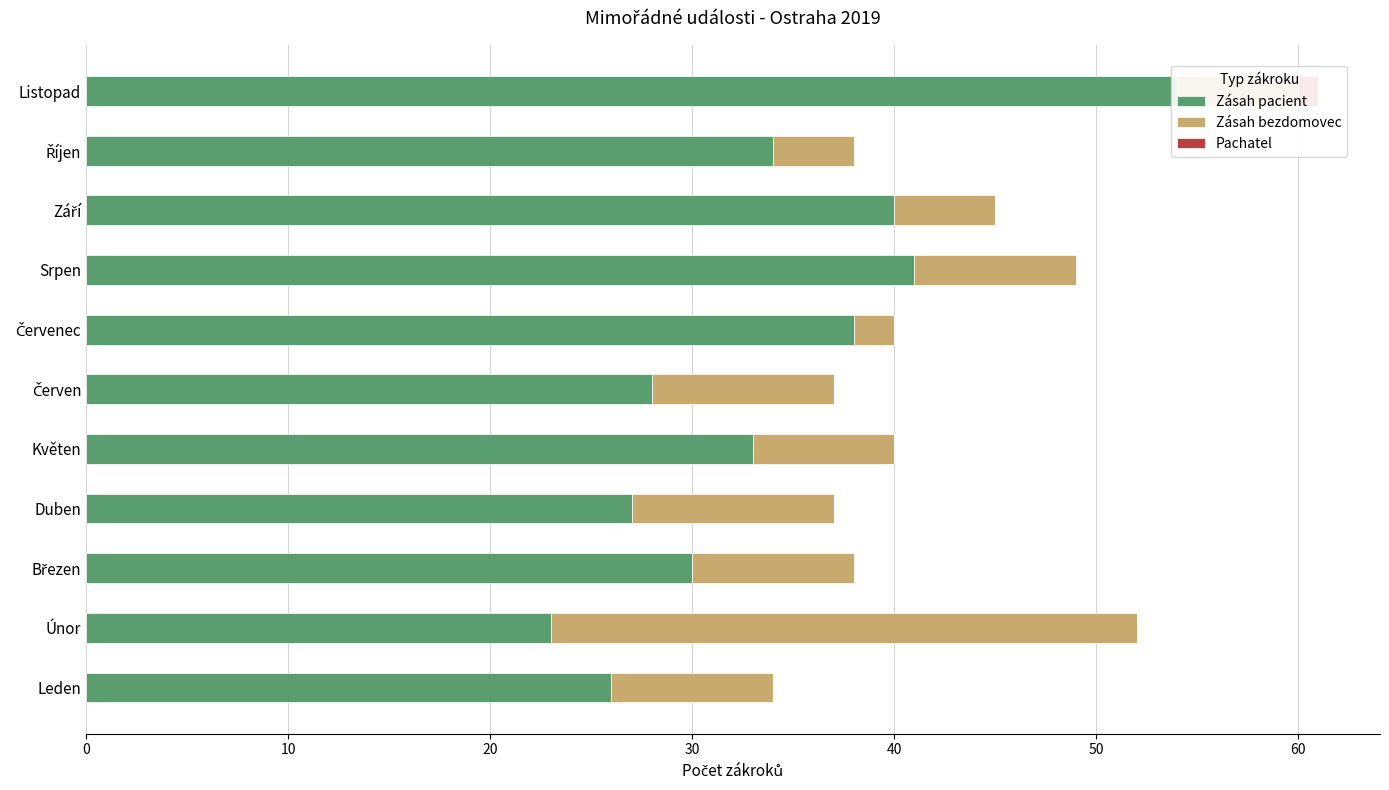

Which series has the largest range (max minus min)?

Zásah pacient